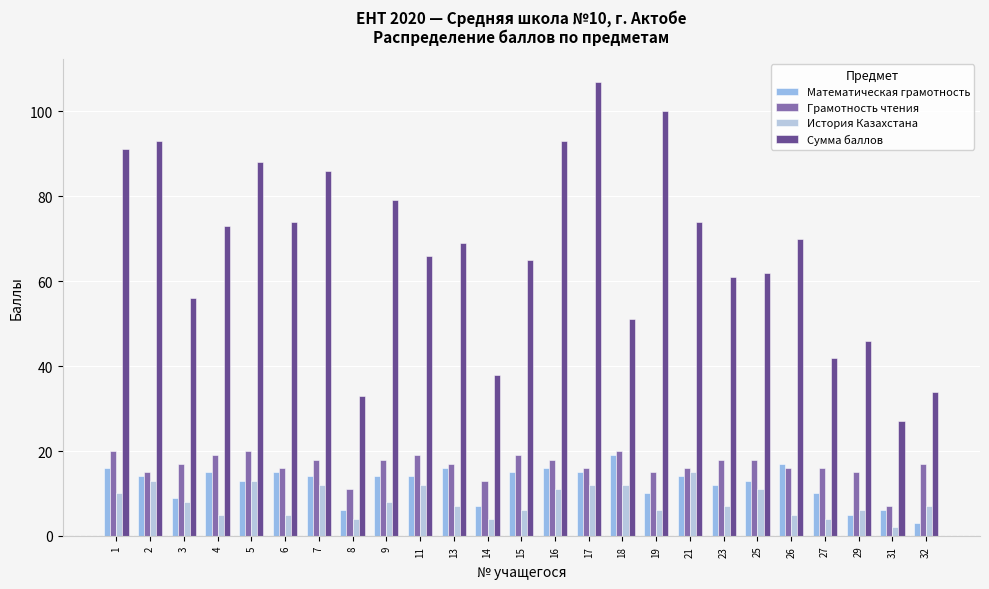

Which category has the highest value in the История Казахстана series?

21